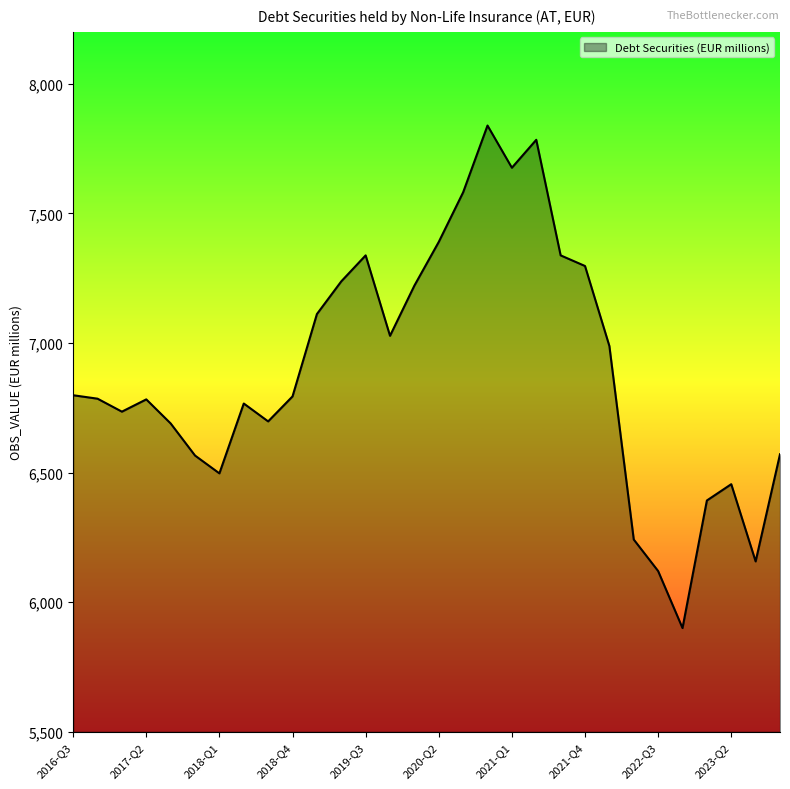

True or false: there are more than 2 points higher than both neighbors.

True